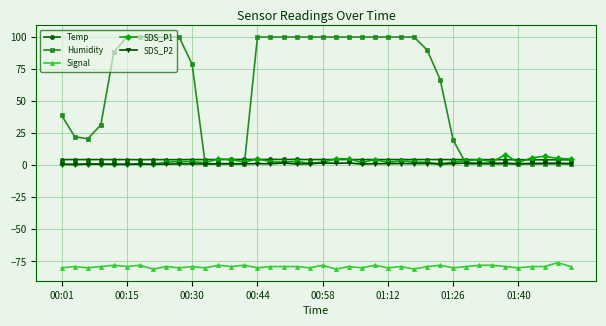

What is the difference between the maximum and minimum values in the Signal series?

5.0